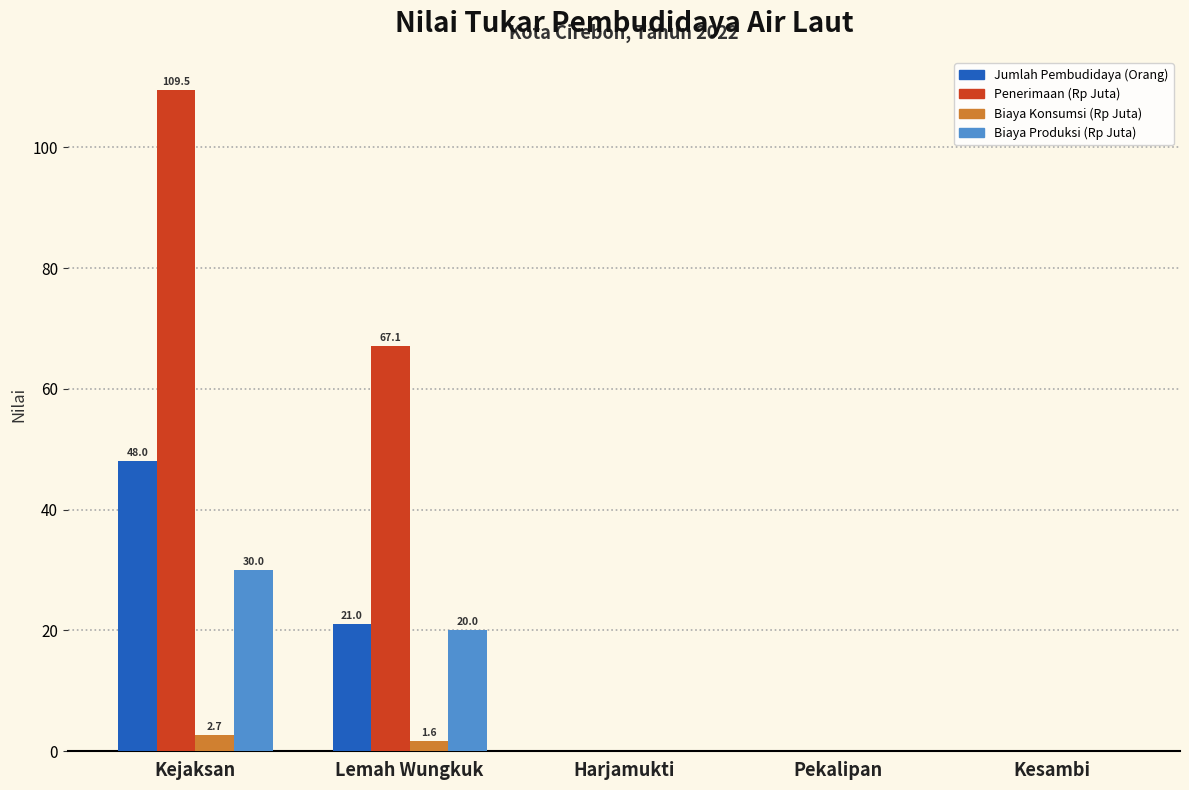

What is the maximum value for Penerimaan (Rp Juta)?

109.5